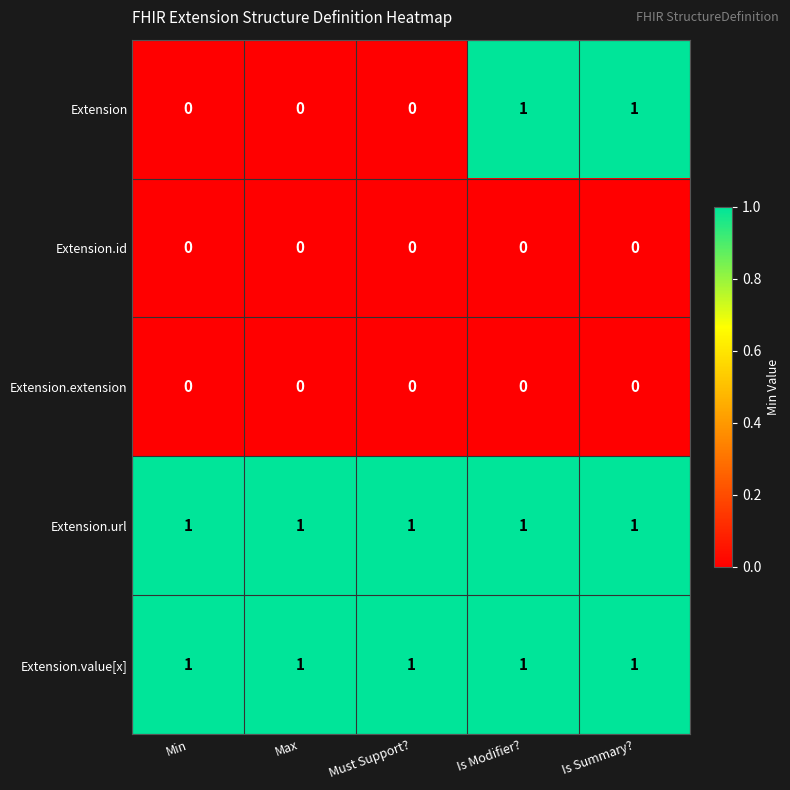

Reading left to right, list all the values displayed in this chart.

Extension: Min=0	Max=0	Must Support?=0	Is Modifier?=1	Is Summary?=1
Extension.id: Min=0	Max=0	Must Support?=0	Is Modifier?=0	Is Summary?=0
Extension.extension: Min=0	Max=0	Must Support?=0	Is Modifier?=0	Is Summary?=0
Extension.url: Min=1	Max=1	Must Support?=1	Is Modifier?=1	Is Summary?=1
Extension.value[x]: Min=1	Max=1	Must Support?=1	Is Modifier?=1	Is Summary?=1